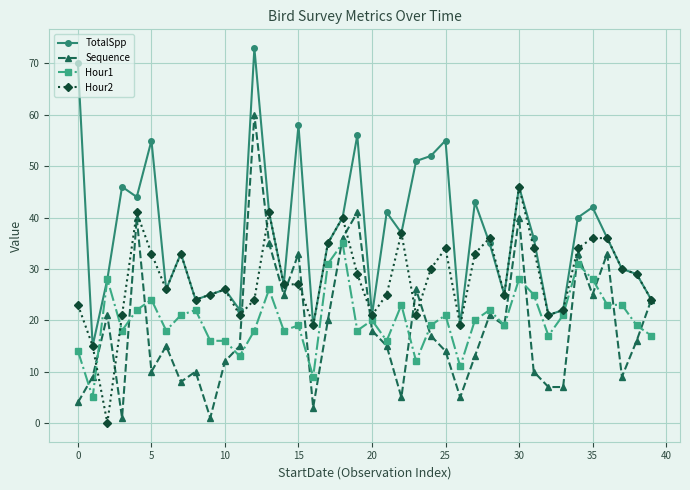

Which series ends up on top after the final intersection of Hour1 and Hour2?

Hour2